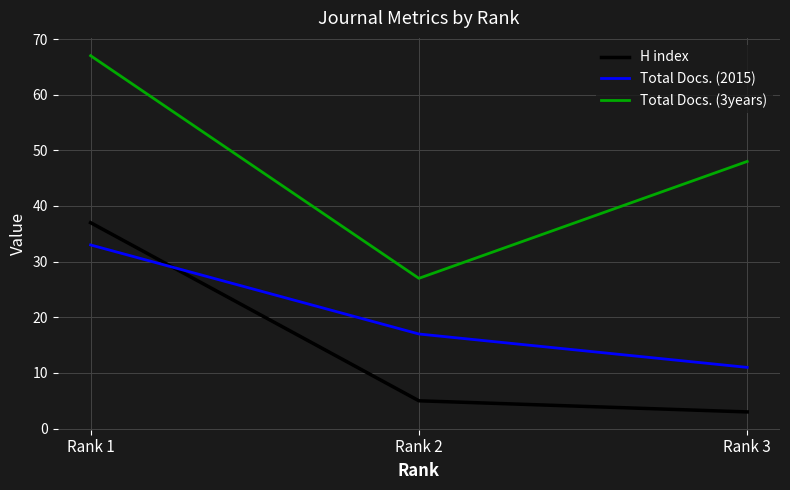

Is the value of H index at Rank 1 greater than the value of Total Docs. (3years) at Rank 3?

No